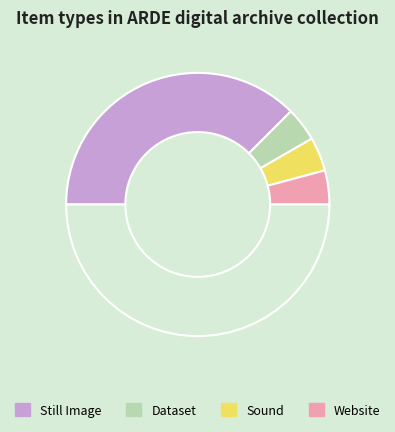

What is the largest slice in the pie chart?

Still Image